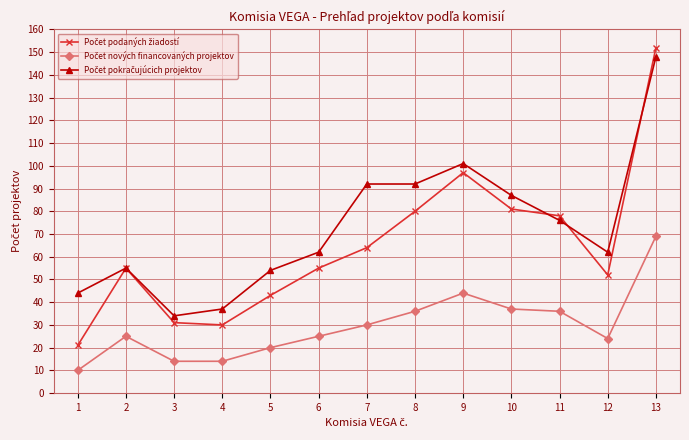

What is the greatest value displayed?

152